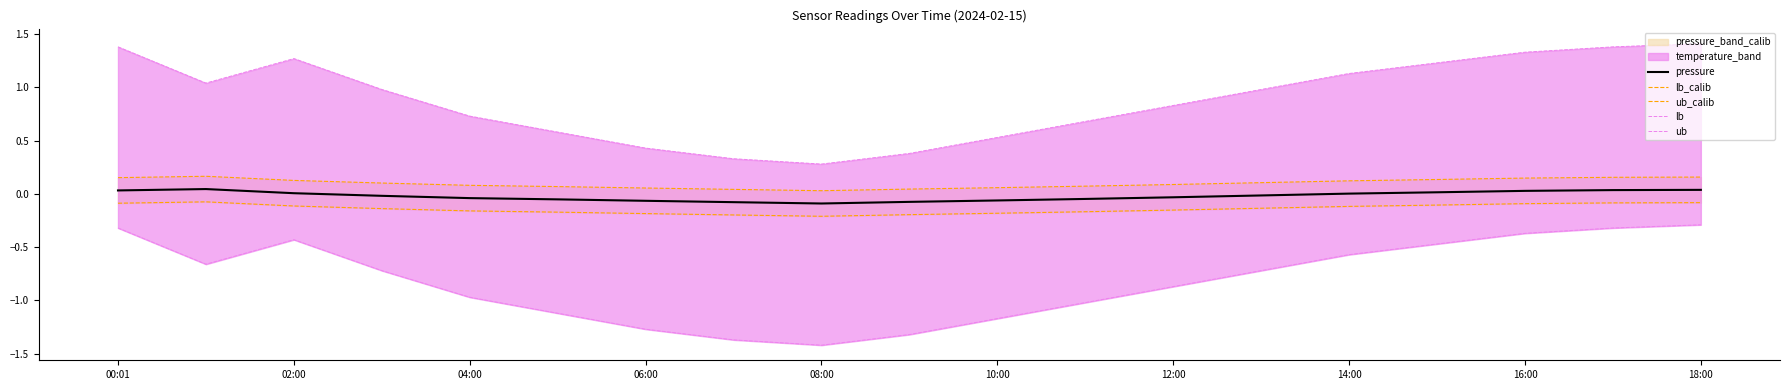

At 06:00, list the series in order from smallest to largest.

lb, lb_calib, pressure, ub_calib, ub